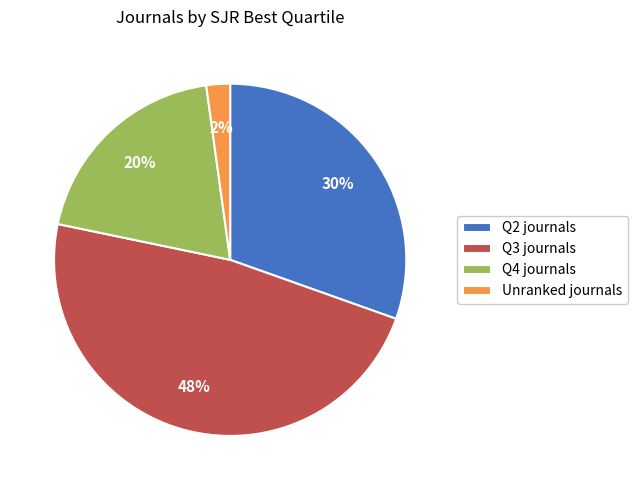

Which category has the biggest portion of the pie?

Q3 journals